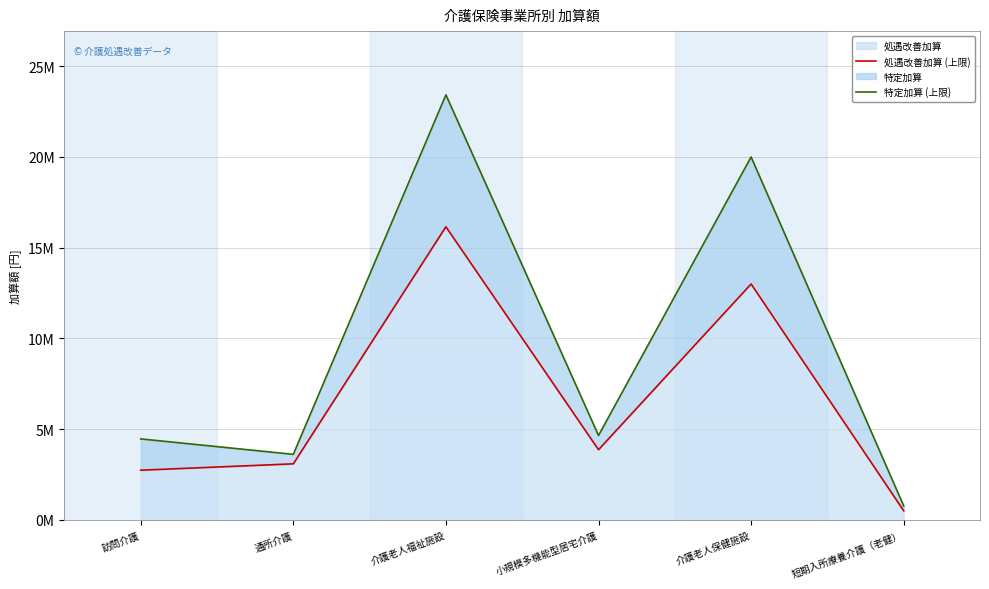

True or false: 処遇改善加算 (上限) and 特定加算 (上限) cross at least once.

False